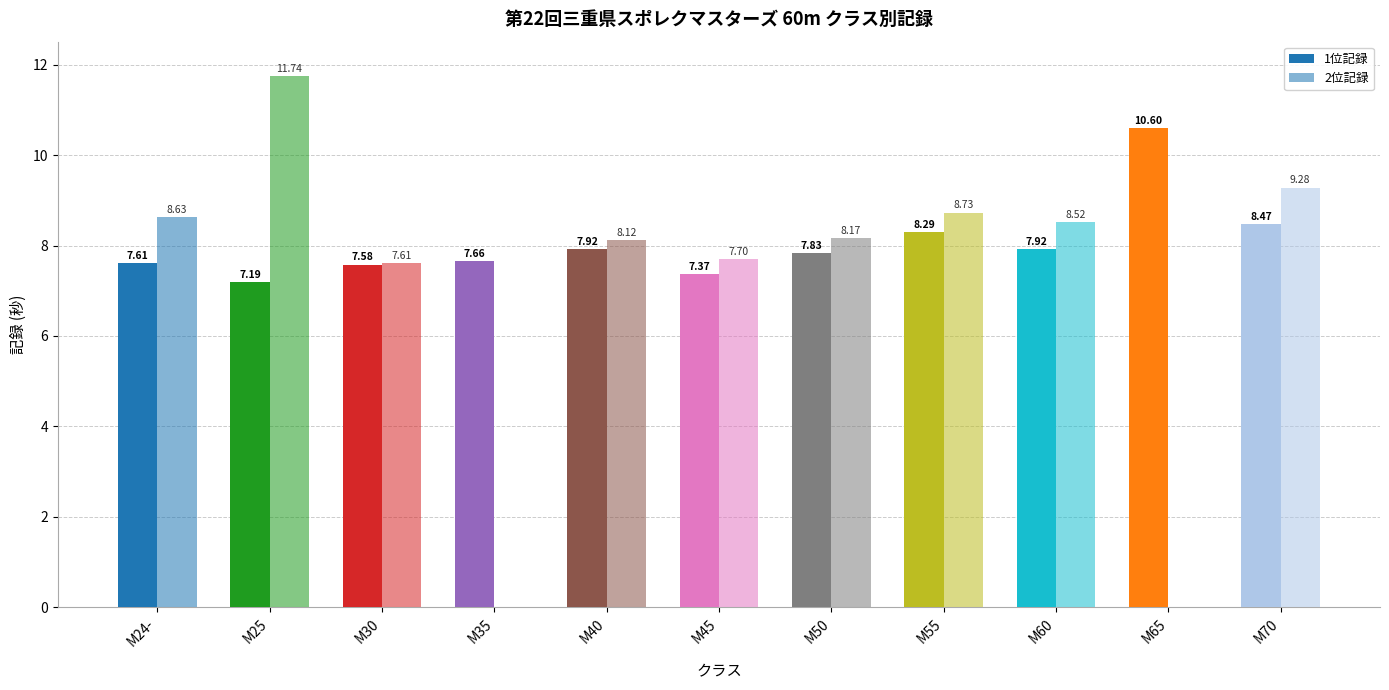

The value of 2位記録 at M70 is 9.3. True or false?

True